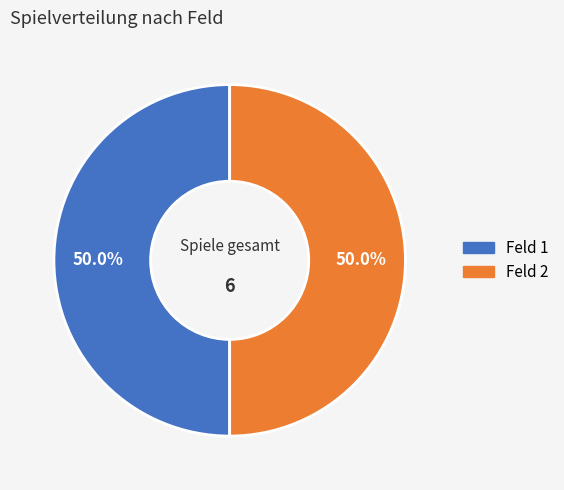

How many segments does this pie chart have?

2